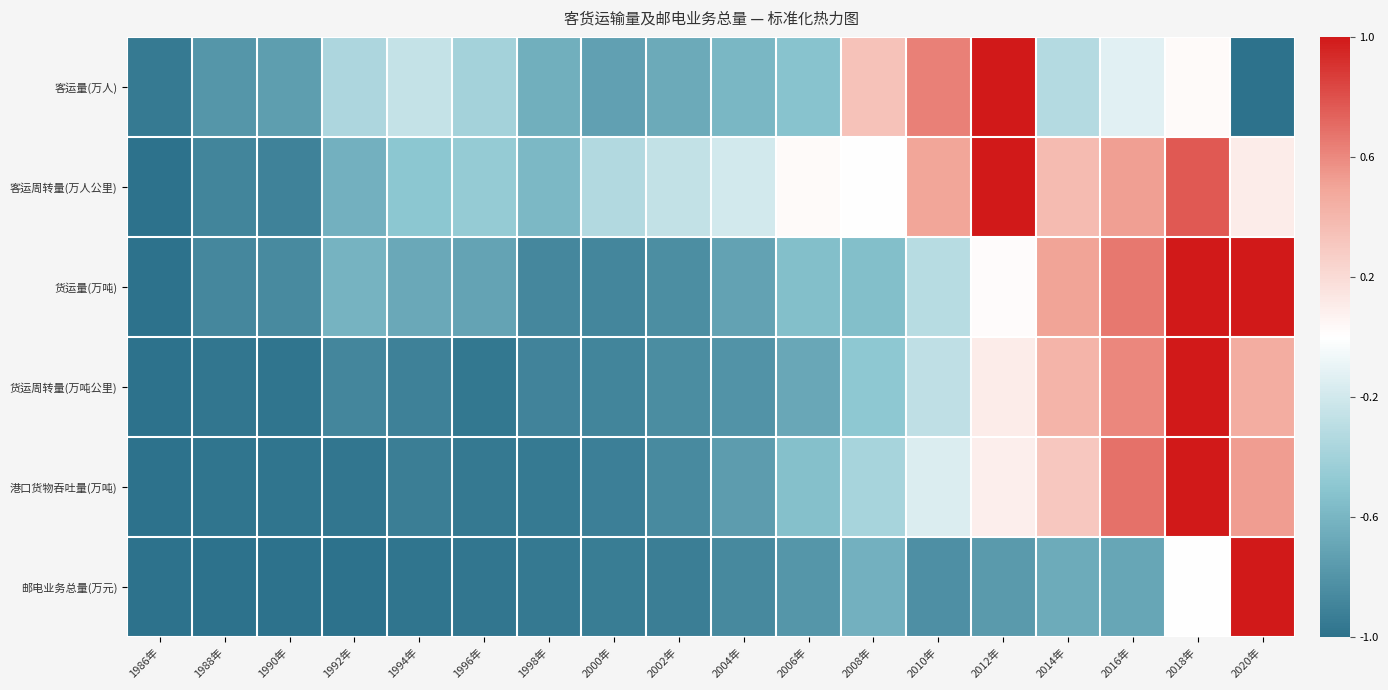

At 2008年, list the series in order from largest to smallest.

客运量(万人), 客运周转量(万人公里), 港口货物吞吐量(万吨), 货运周转量(万吨公里), 货运量(万吨), 邮电业务总量(万元)